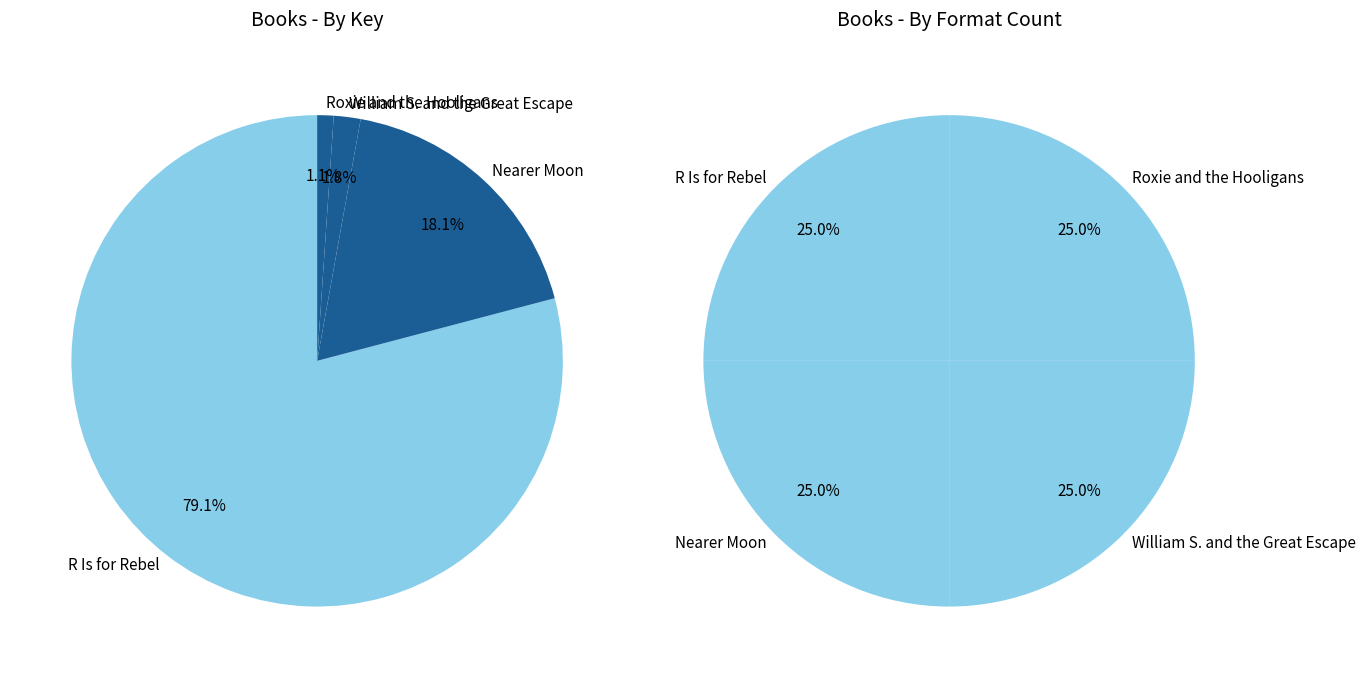

Does any single category account for the majority?

Yes